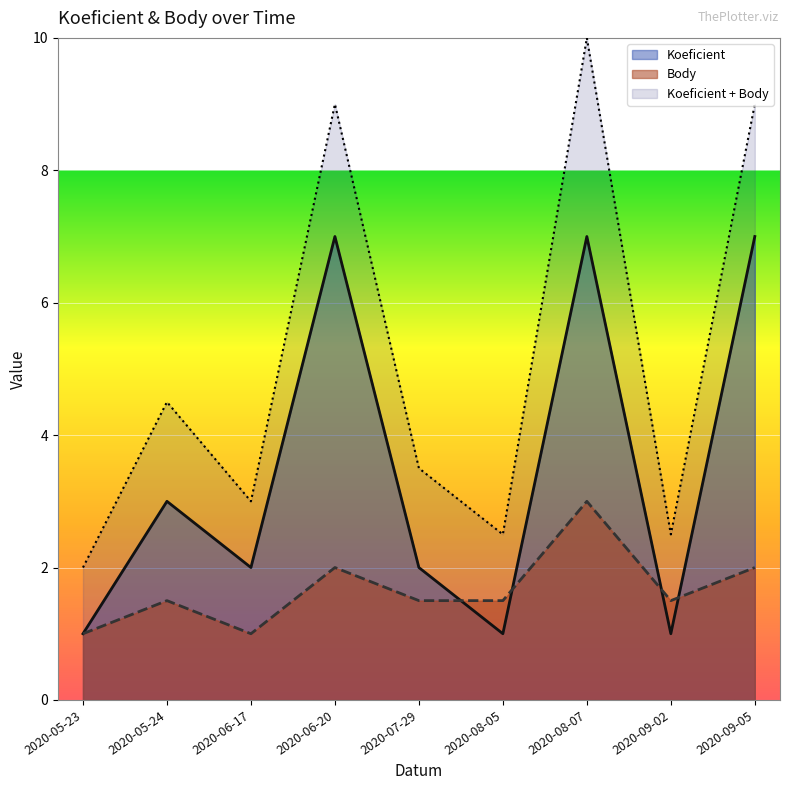

What are all the series names shown in the legend?

Koeficient, Body, Koeficient + Body